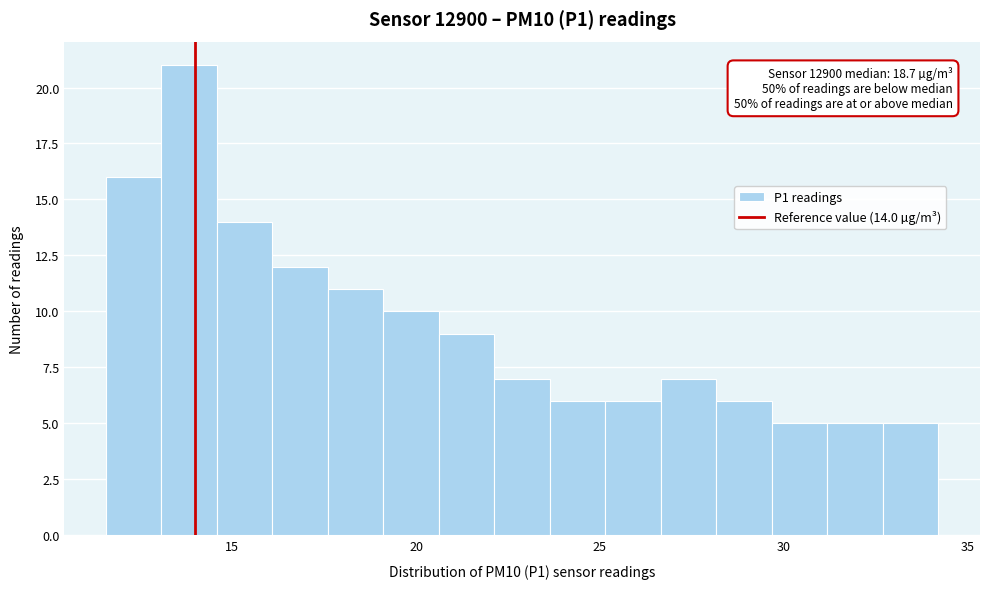

Around what value on the x-axis is the tallest bar? Give the approximate position of its centre, as read against the axis.

14.0